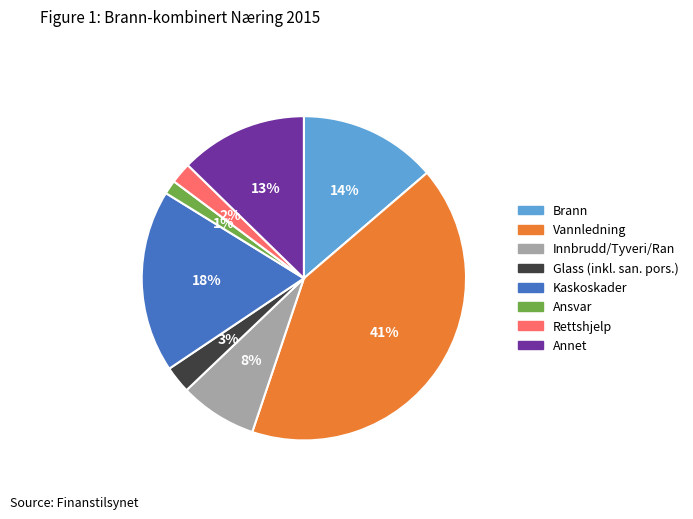

Which slice is the largest?

Vannledning